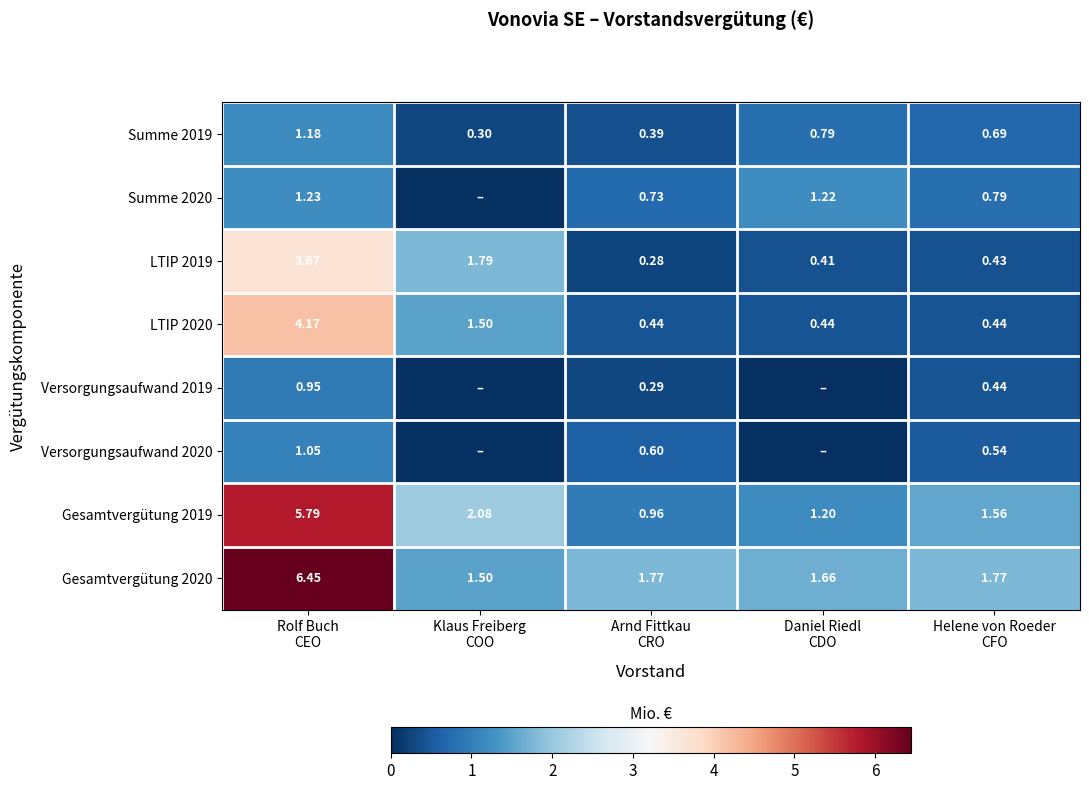

What is the spread (max minus min) of values at Rolf Buch
CEO?

5.5